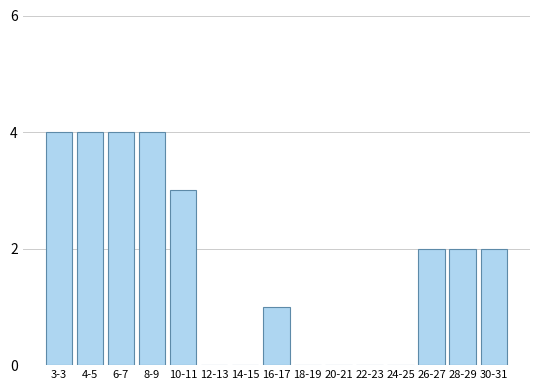

Reading left to right, transcribe all the data shown in this chart.

3-3=4	4-5=4	6-7=4	8-9=4	10-11=3	12-13=0	14-15=0	16-17=1	18-19=0	20-21=0	22-23=0	24-25=0	26-27=2	28-29=2	30-31=2